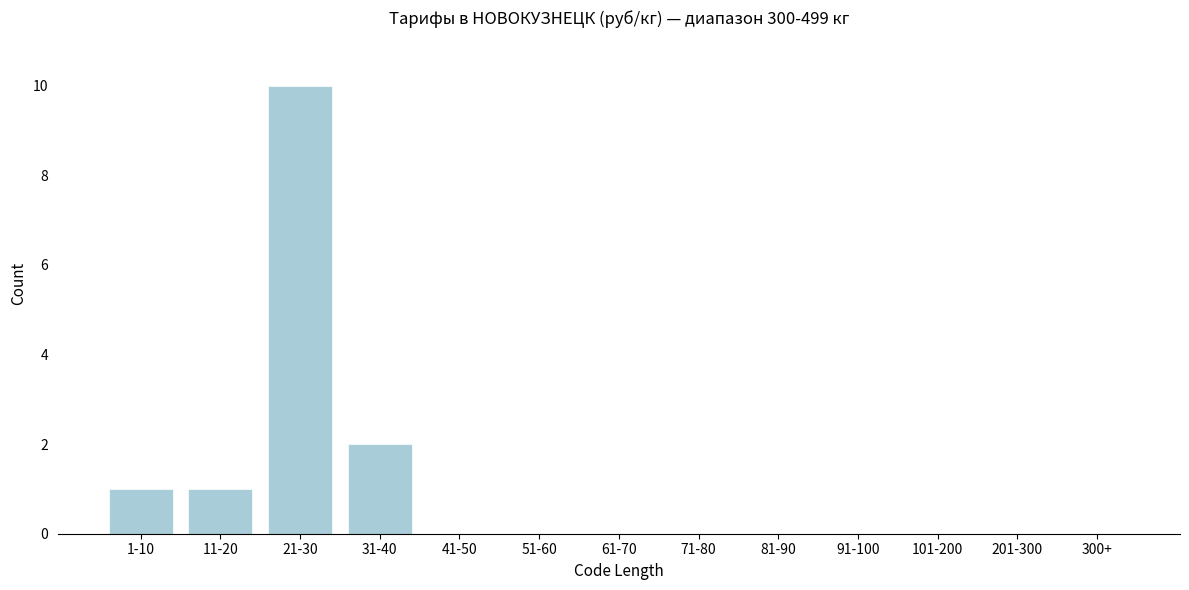

Reading left to right, what are all the values shown in this chart?

1-10=1	11-20=1	21-30=10	31-40=2	41-50=0	51-60=0	61-70=0	71-80=0	81-90=0	91-100=0	101-200=0	201-300=0	300+=0